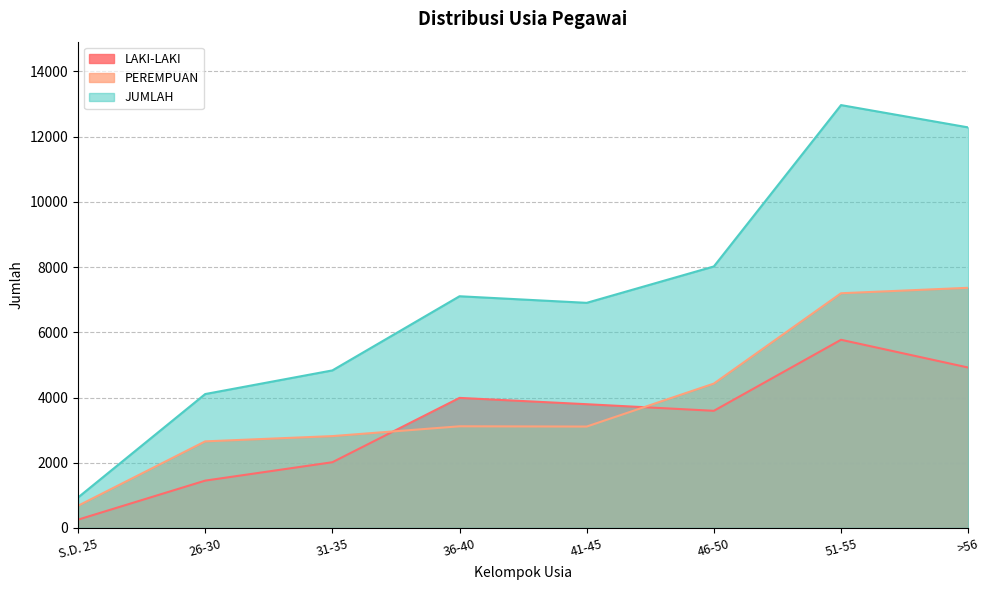

True or false: PEREMPUAN and LAKI-LAKI cross at least once.

True